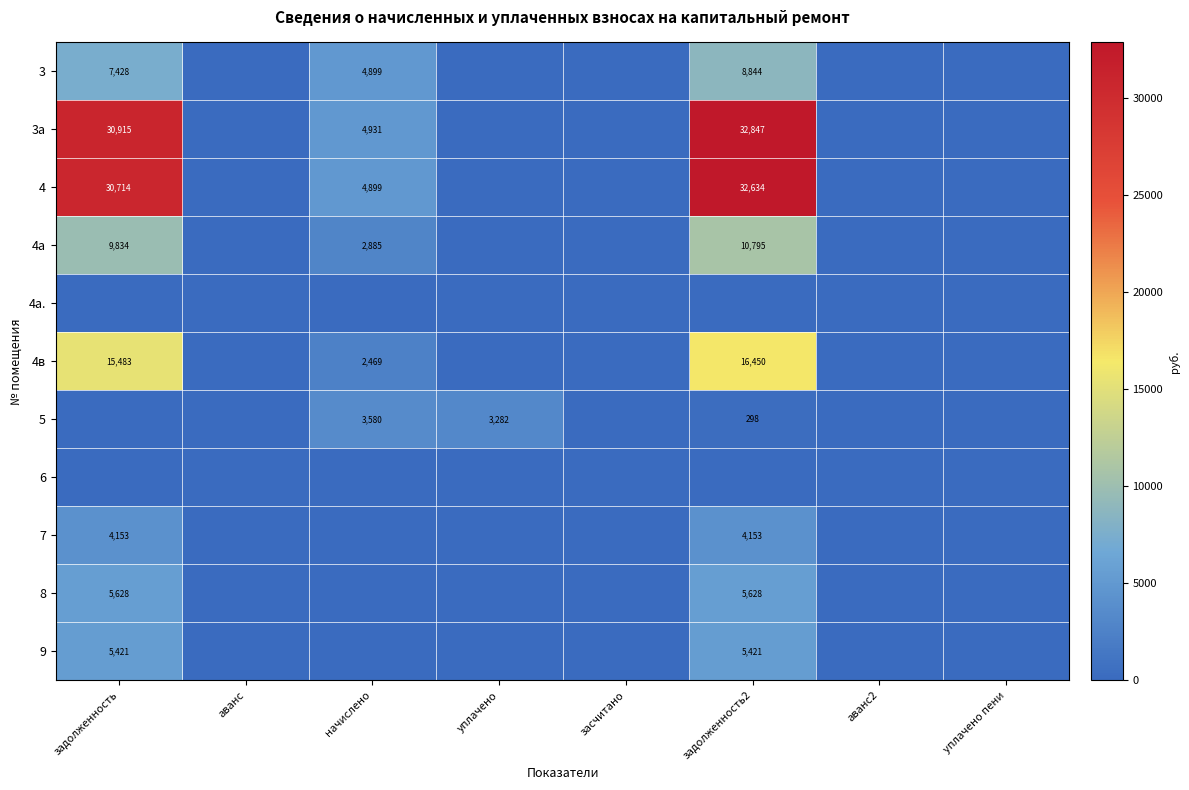

Is the value of 4в at засчитано greater than the value of 3а at аванс?

No